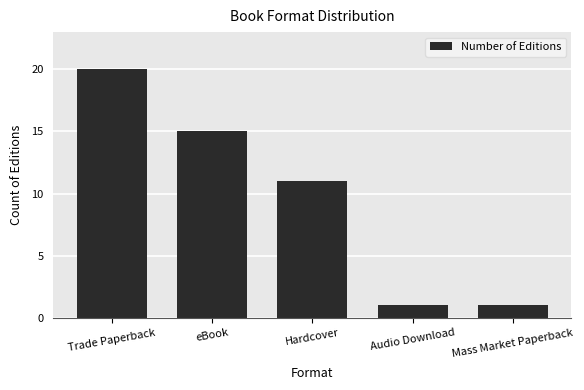

What is the minimum value shown in the chart?

1